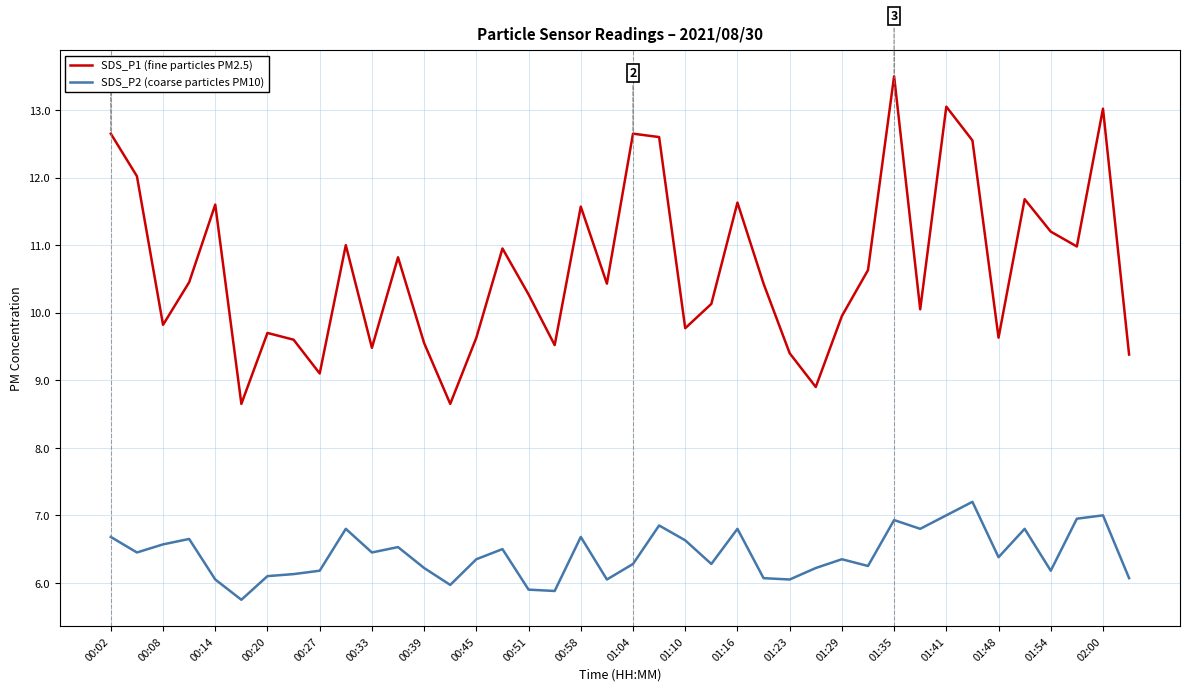

What is the difference between the second highest and second lowest values in the SDS_P1 (fine particles PM2.5) series?

4.4